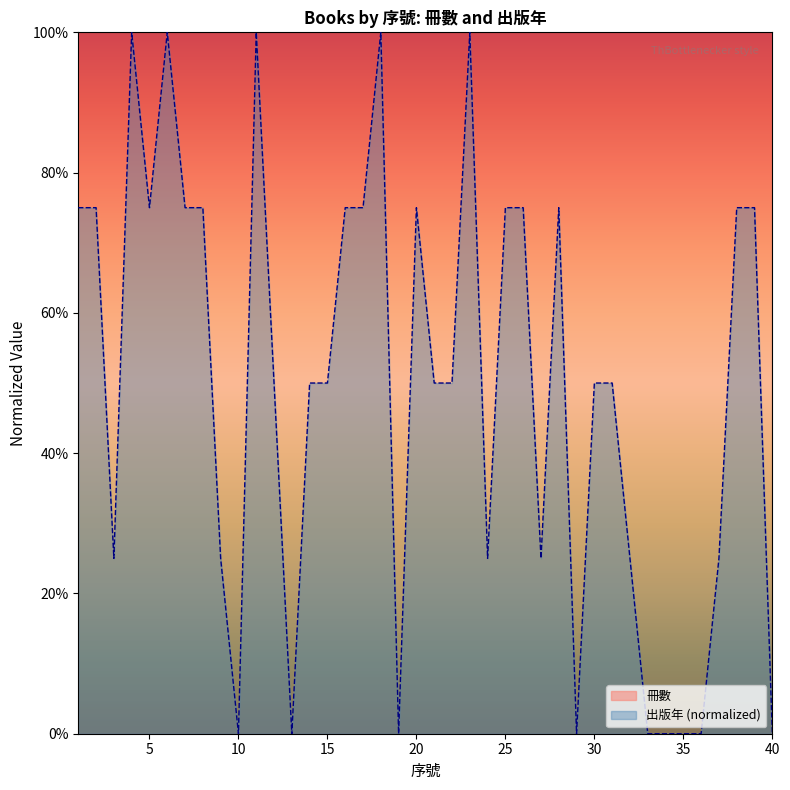

Which label corresponds to the smallest value in the chart?

10